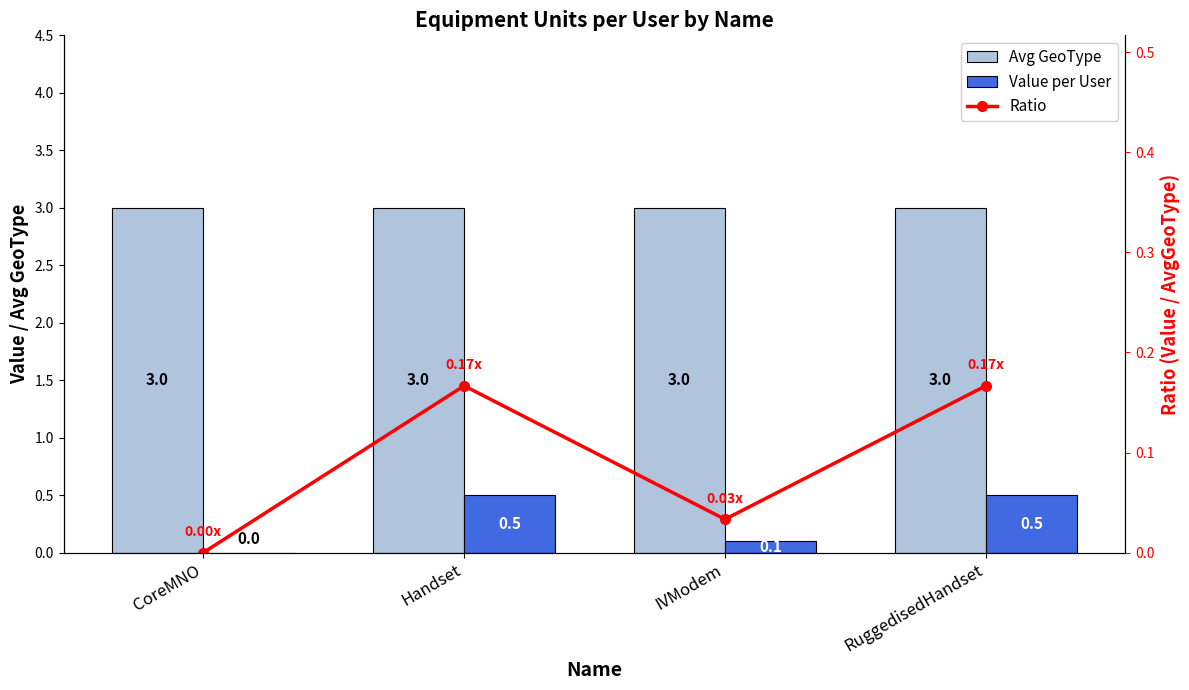

What is the difference between the Ratio values at RuggedisedHandset and CoreMNO?

0.2